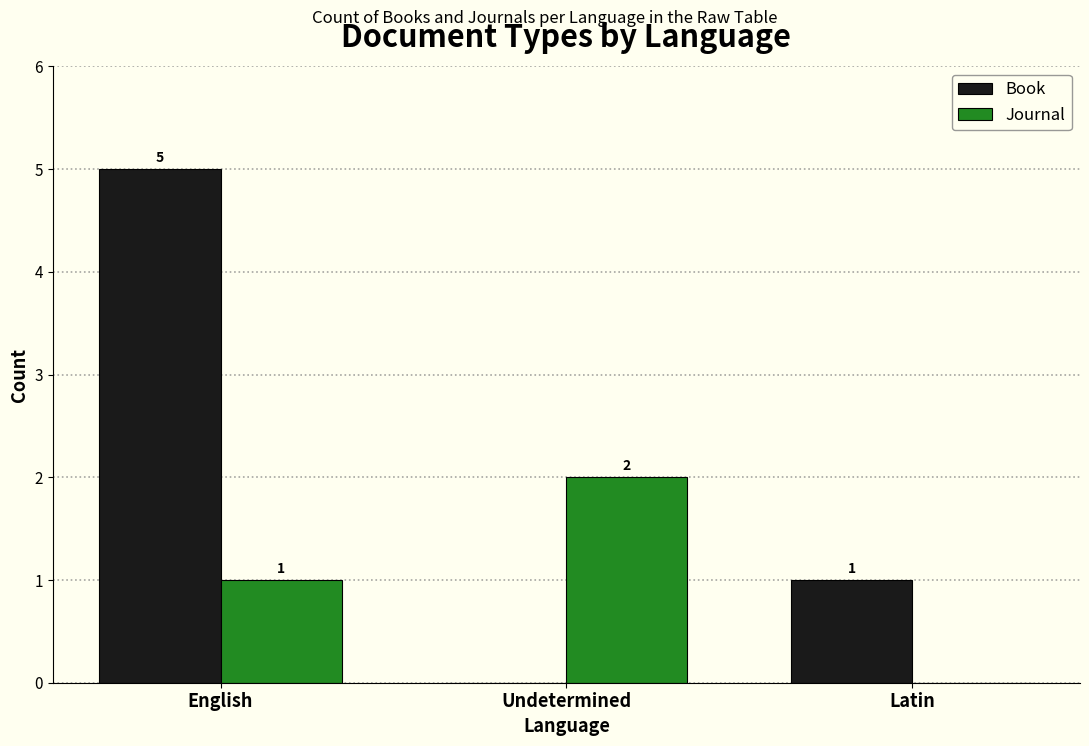

What is the sum of all Book values?

6